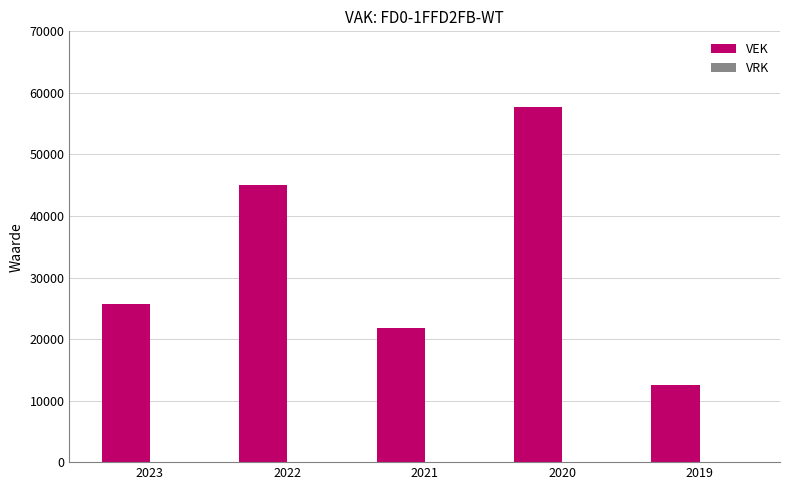

What is the ratio of the value at 2021 to the value at 2020?

0.4